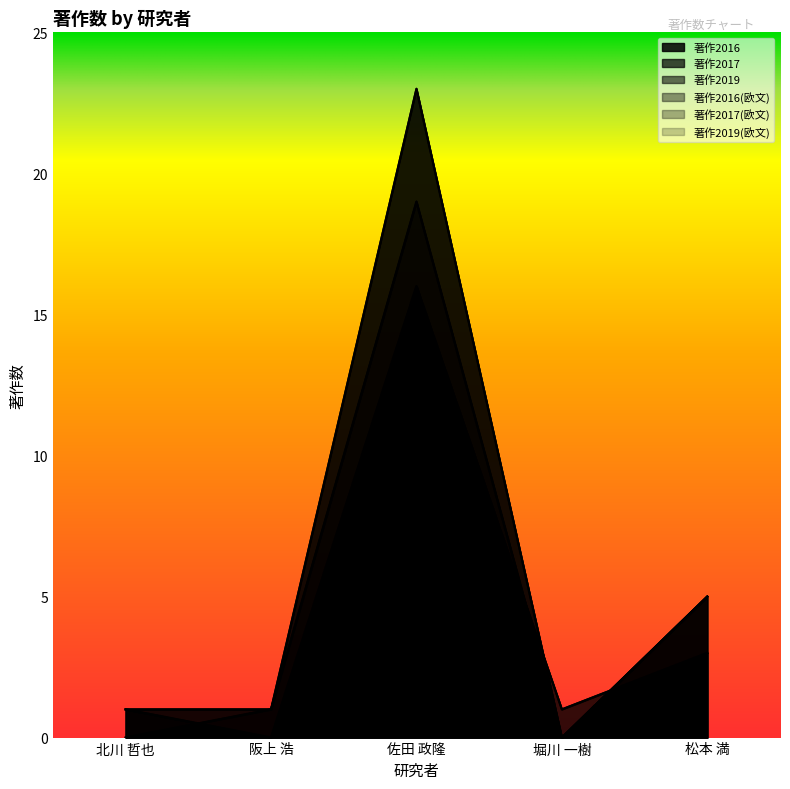

At which label is 著作2016 closest to 11?

松本 満